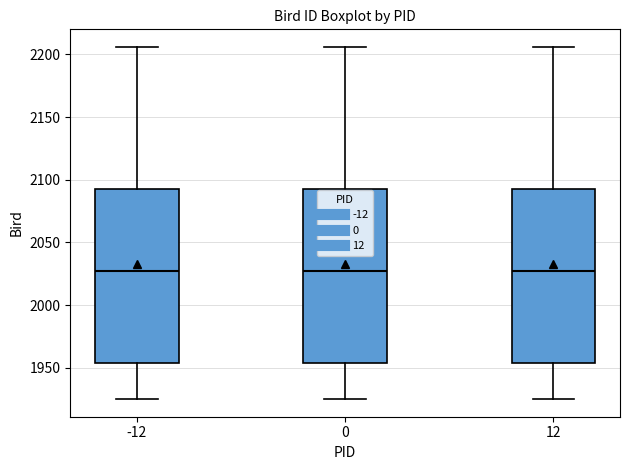

Where does the median line of the box at x = 0 sit on the y-axis? The values are not printed on the chart, so give them approximately, as read against the axis.

2025